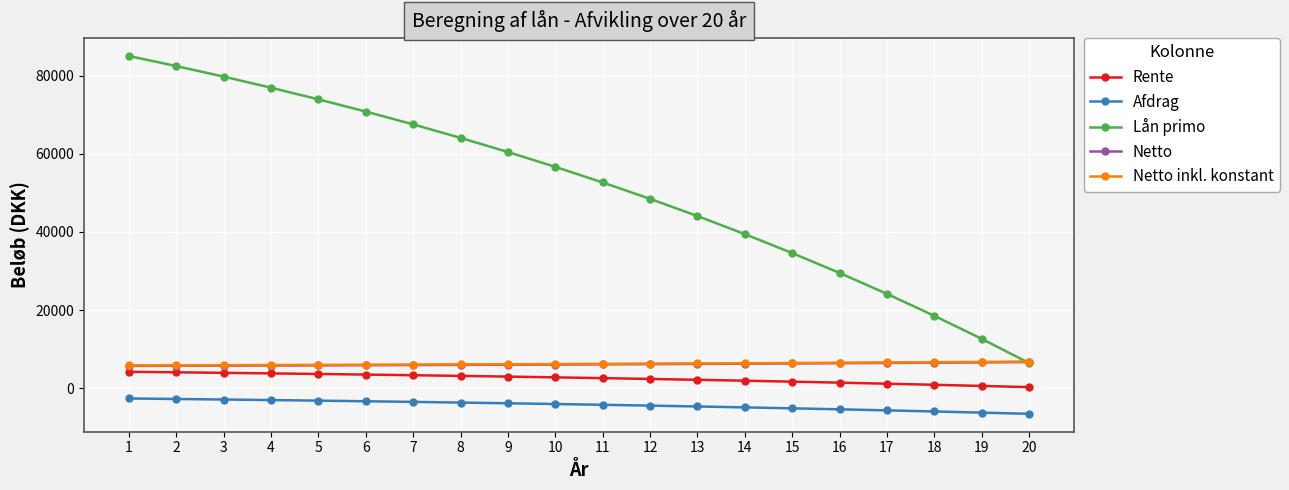

True or false: Netto and Afdrag intersect in this chart.

False